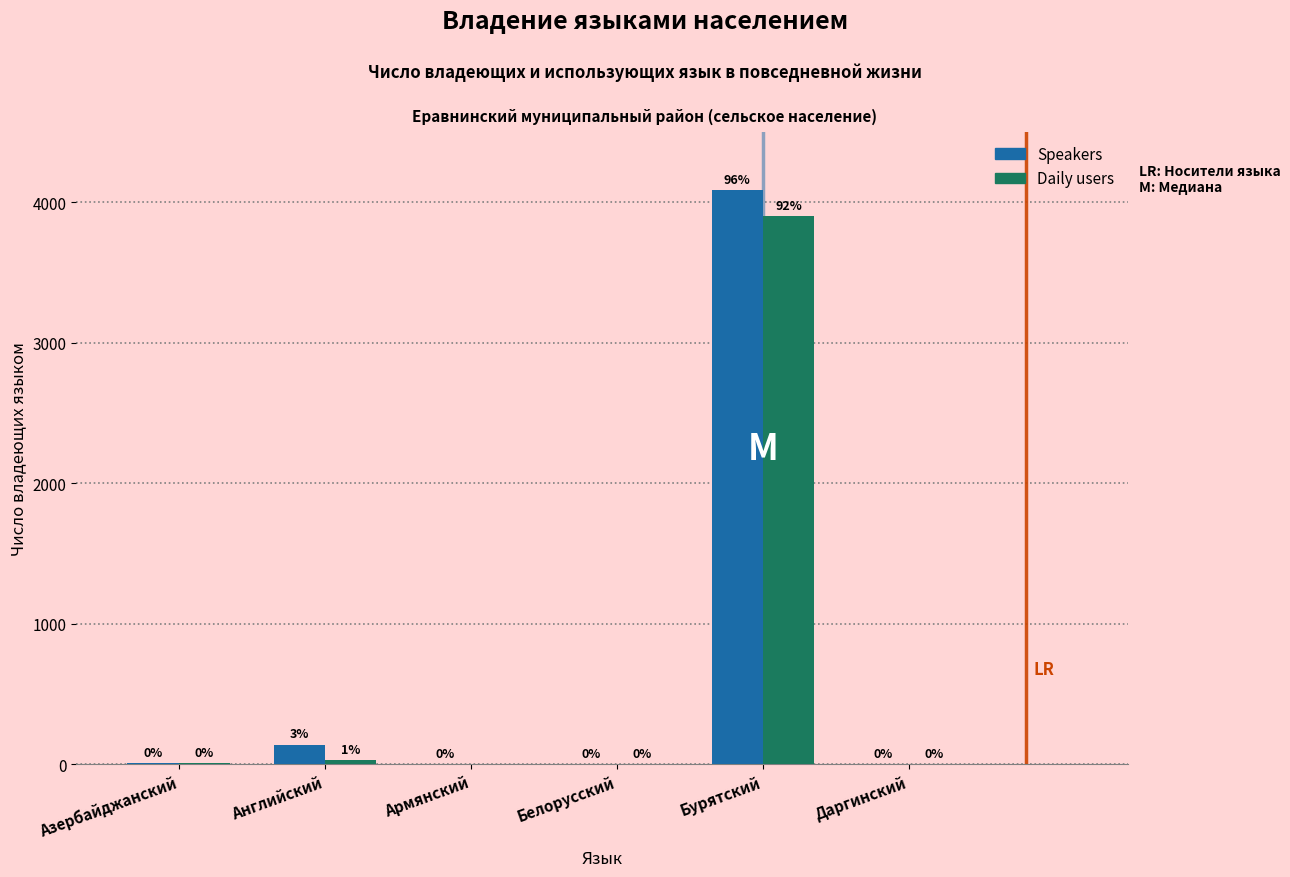

Reading right to left, what are all the values shown in this chart?

Speakers: Даргинский=1	Бурятский=4087	Белорусский=2	Армянский=2	Английский=140	Азербайджанский=7
Daily users: Даргинский=1	Бурятский=3901	Белорусский=2	Армянский=0	Английский=27	Азербайджанский=7